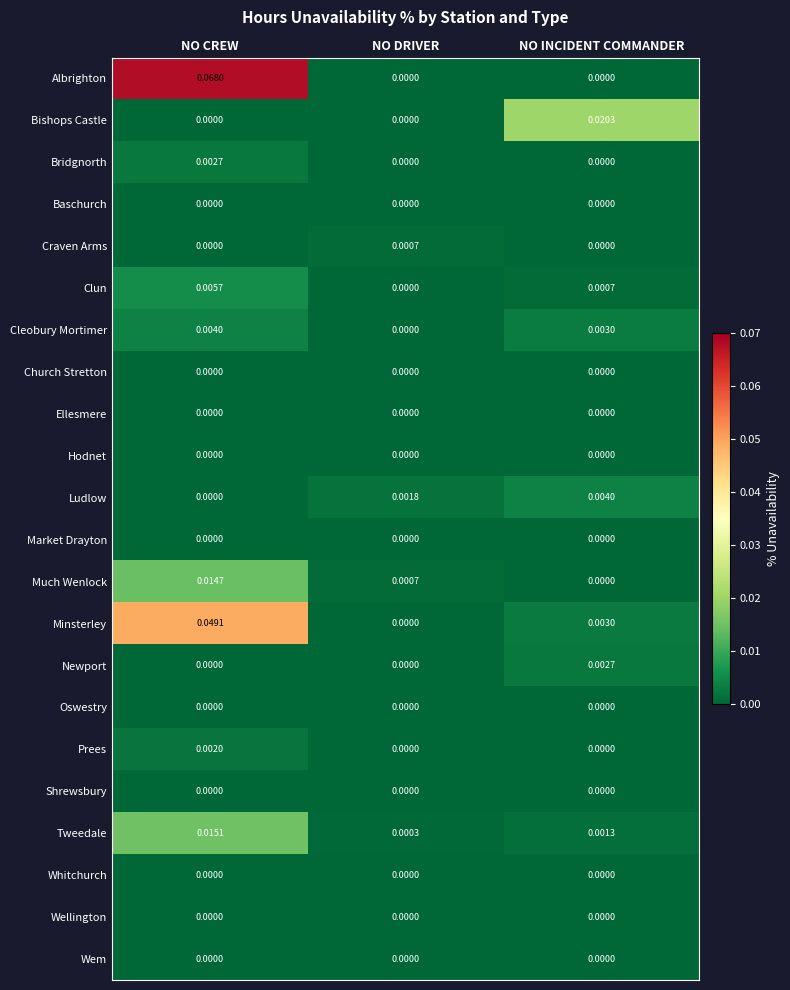

At which label does Cleobury Mortimer reach its peak?

NO CREW